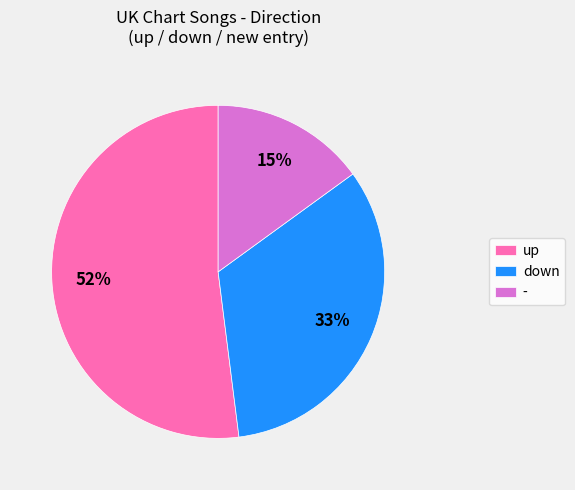

What percentage is the - slice, to the nearest percent?

15%